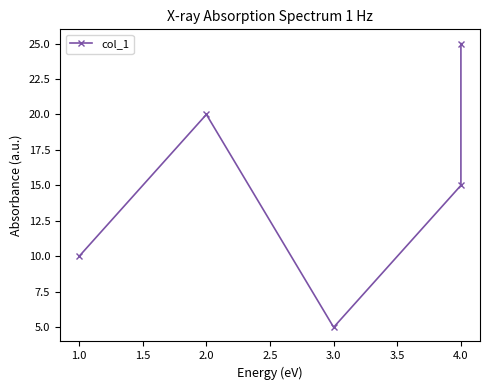

Count the number of values greater than 15.

2